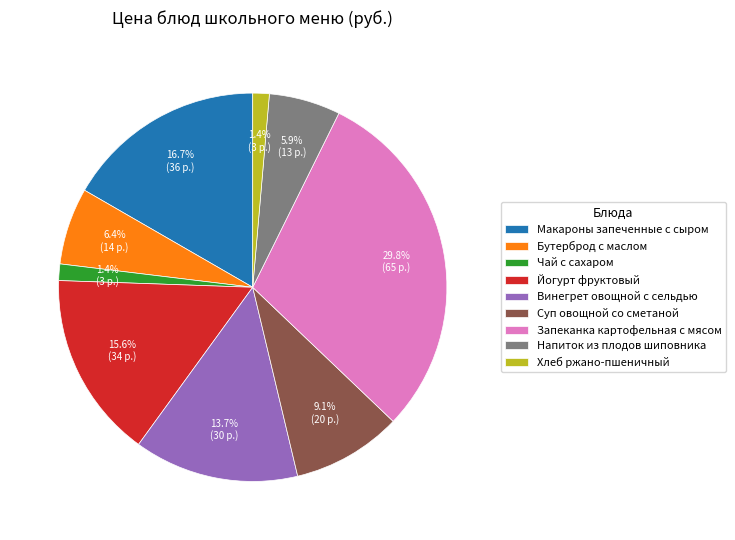

Is there a majority slice in this chart?

No